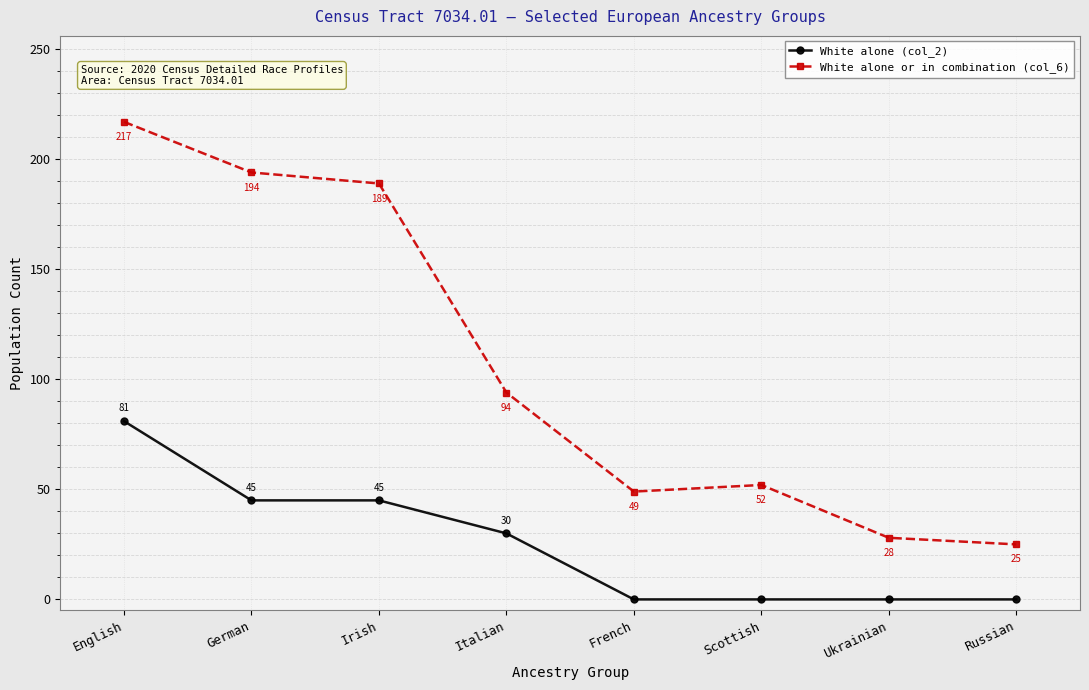

Where is White alone or in combination (col_6) nearest to the value 121?

Italian